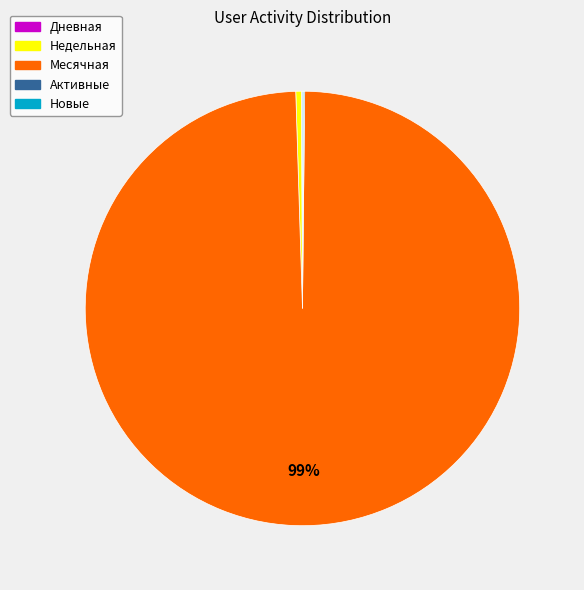

Is it true that Недельная is 0% of the pie?

True